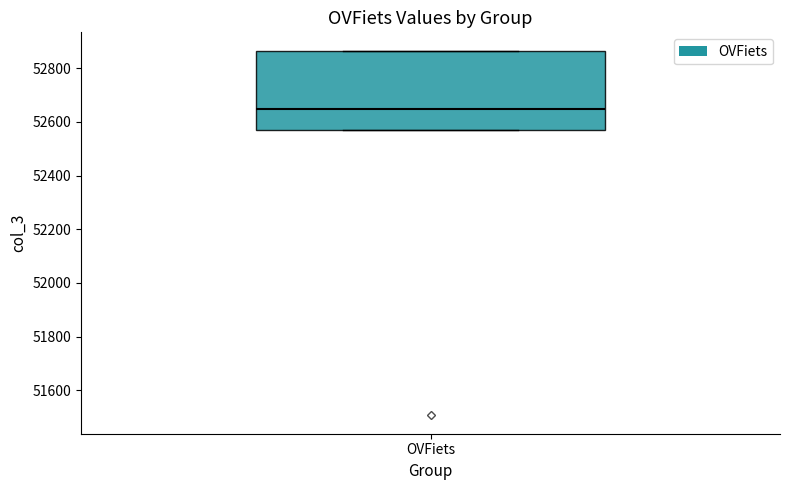

Where does the median line of the box for OVFiets sit on the y-axis? The values are not printed on the chart, so give them approximately, as read against the axis.

52640